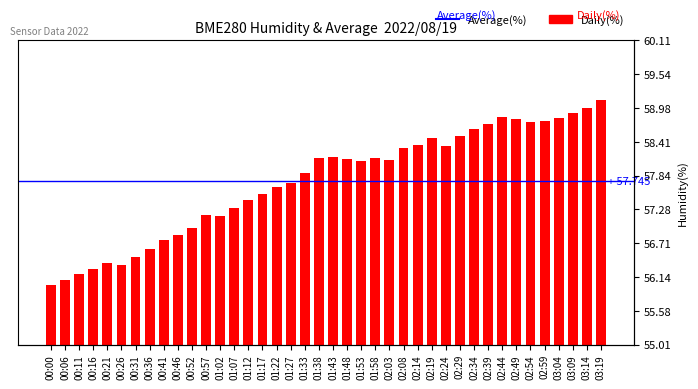

The value at 02:34 is 14.9. True or false?

False